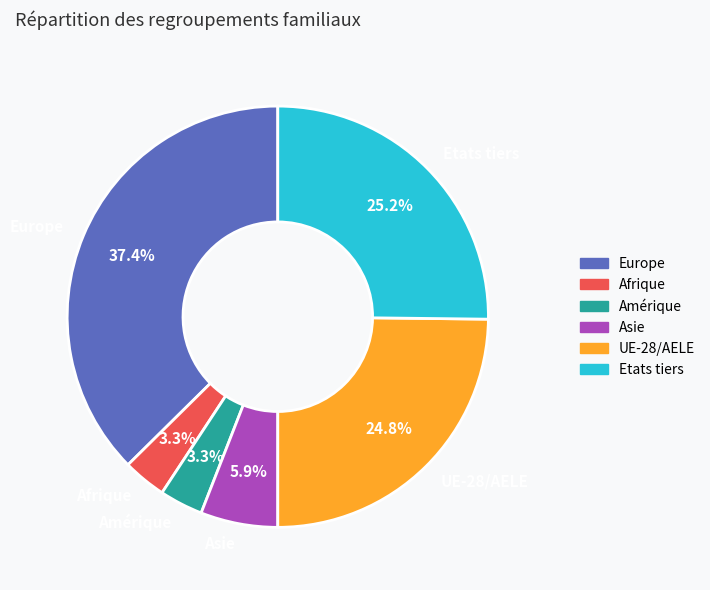

Combined, do UE-28/AELE and Asie account for over 50%?

No